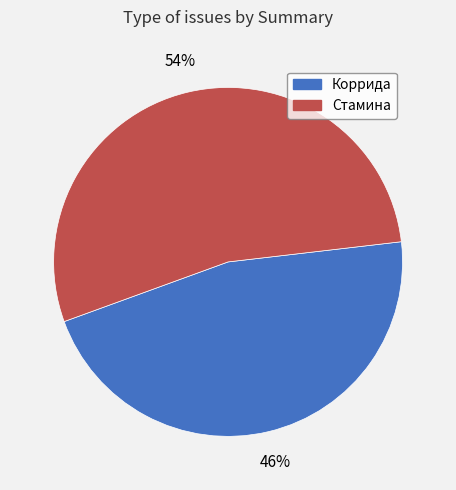

Is there any slice that represents more than half of the pie?

Yes